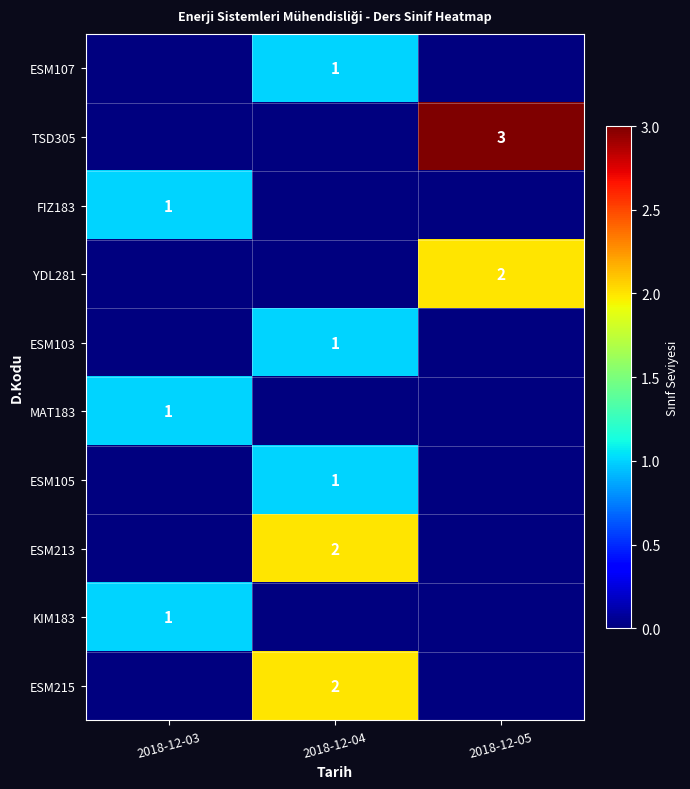

Which series has the largest total across all categories?

TSD305